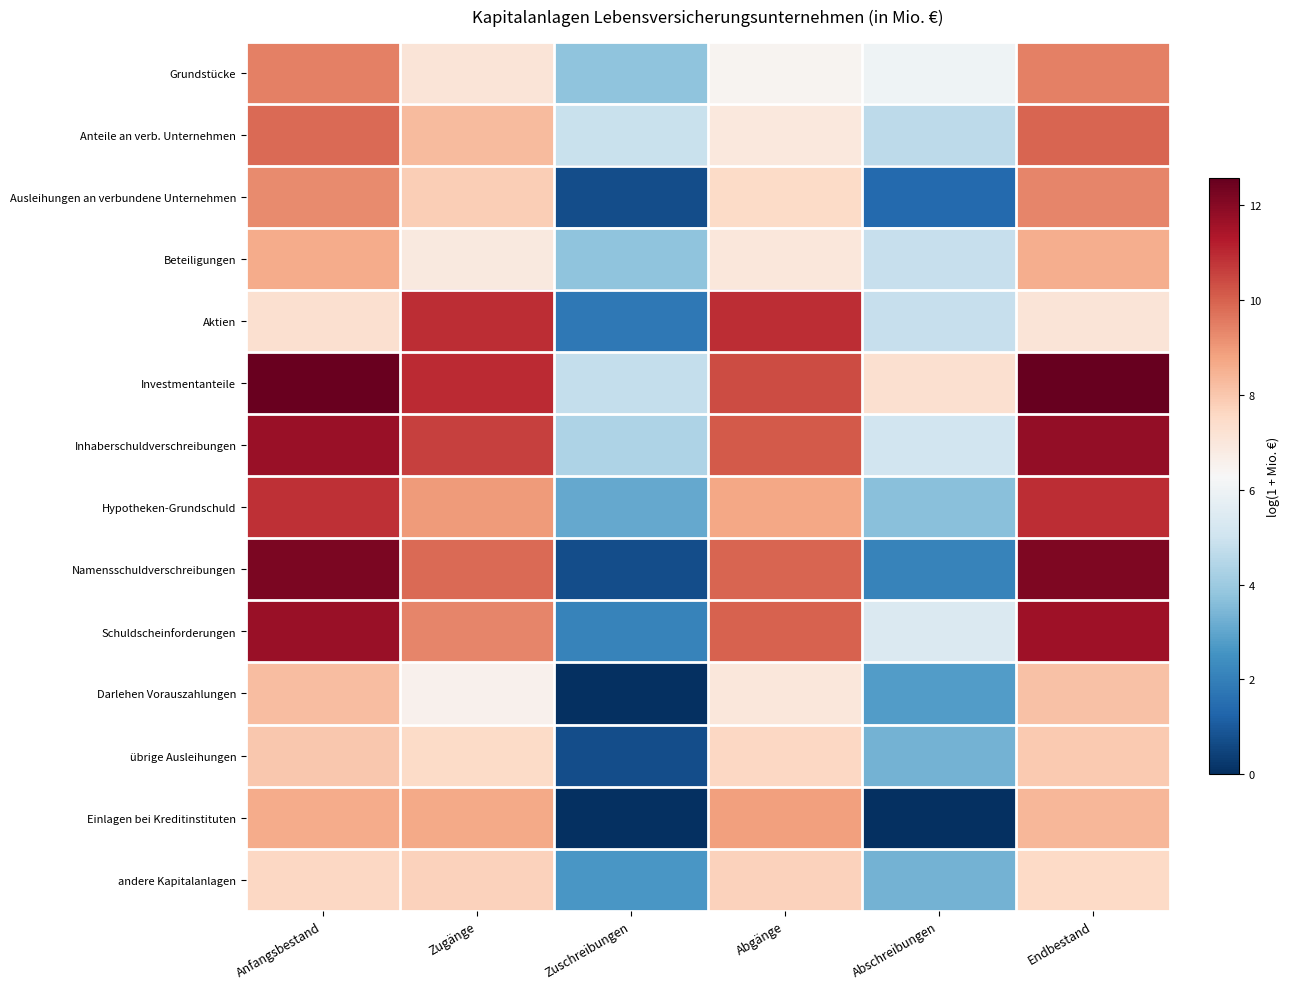

Count the number of data series in this chart.

14